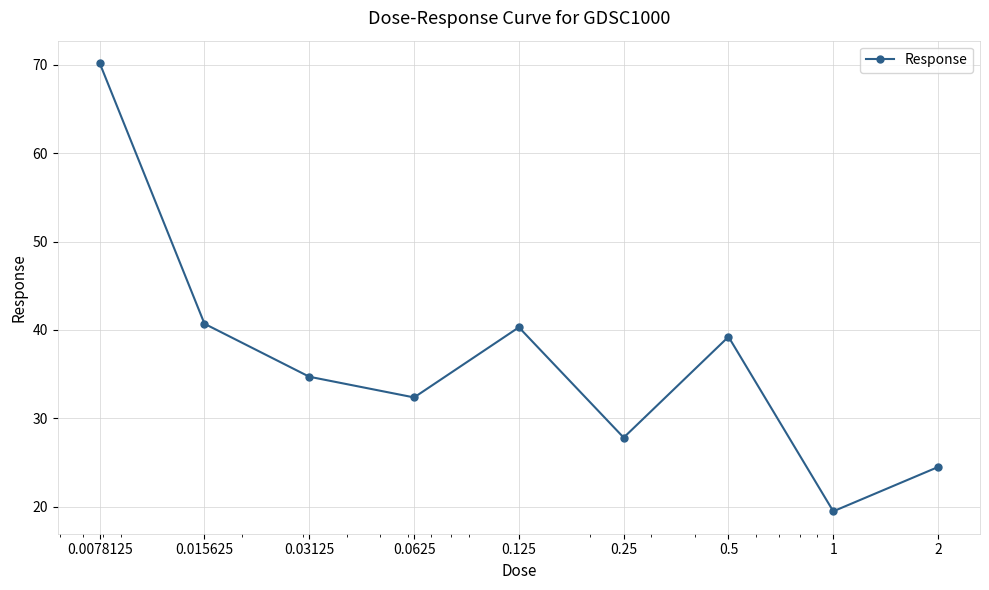

What is the difference between the second highest and second lowest values?

16.2